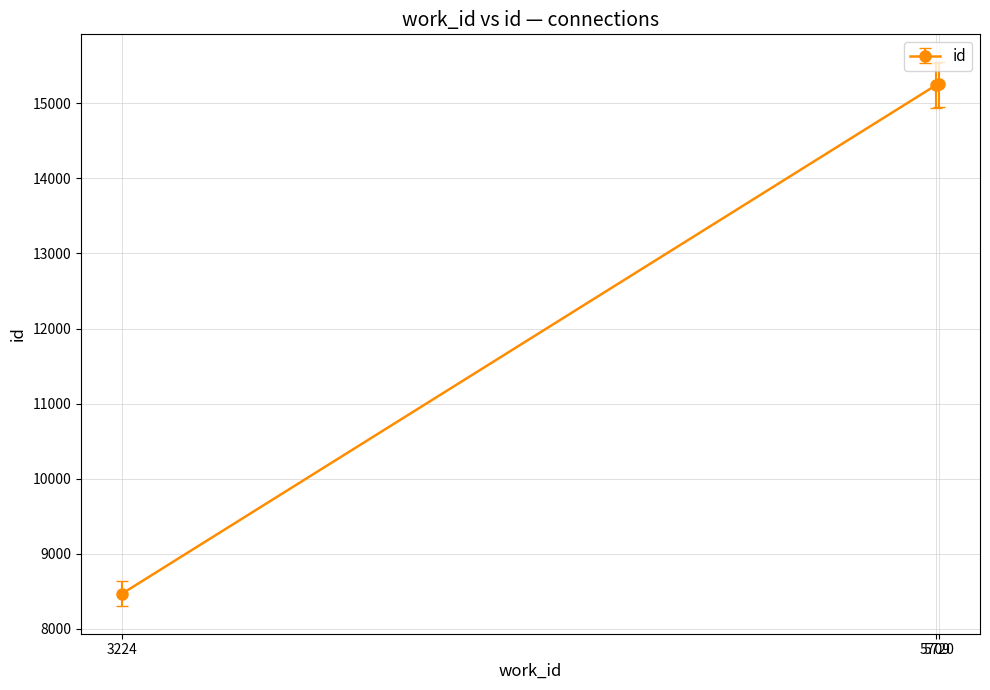

What is the value of the 1st point from the left?

8468